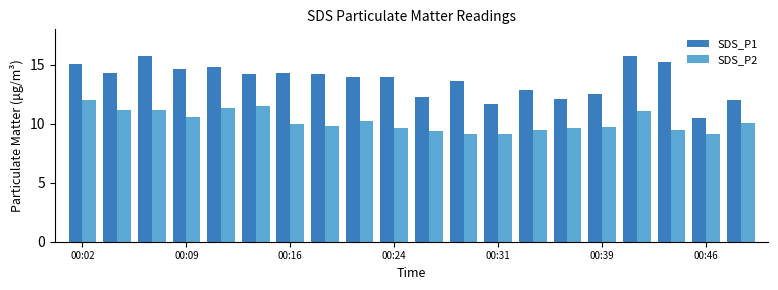

List the series in order of their peak value, lowest first.

SDS_P2, SDS_P1